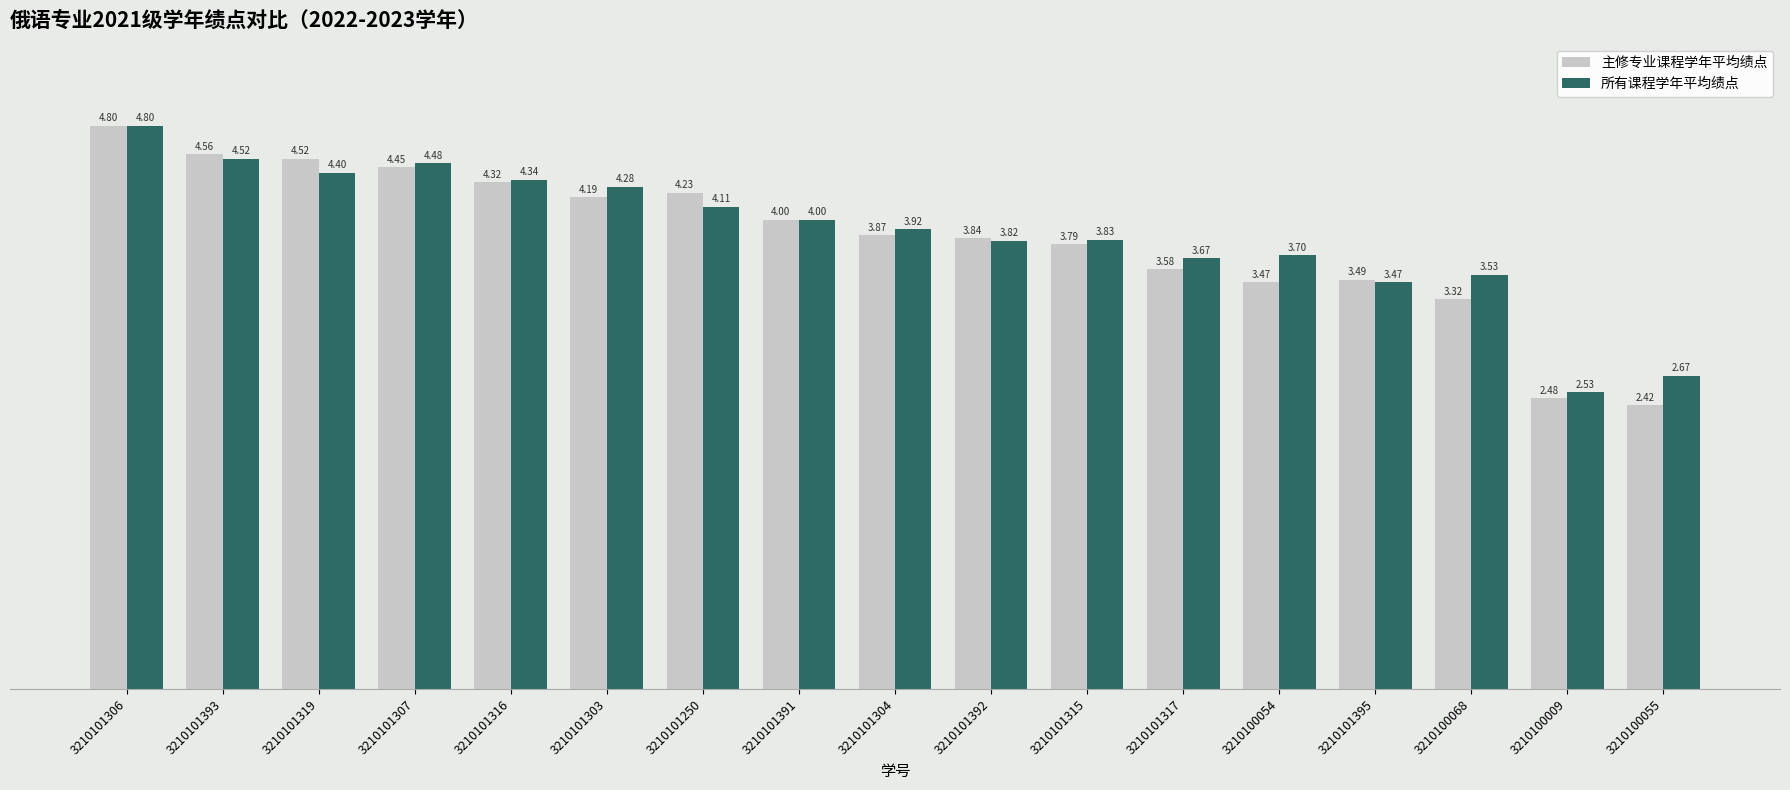

What is the difference between the 主修专业课程学年平均绩点 values at 3210101392 and 3210101307?

0.6